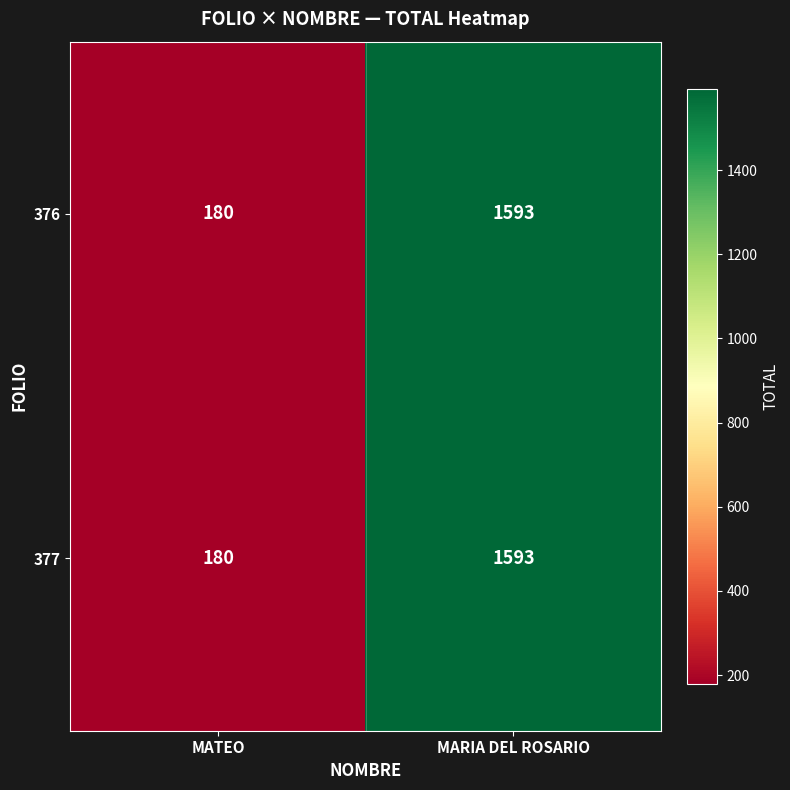

Is it true that 377 equals 41 at MATEO?

False